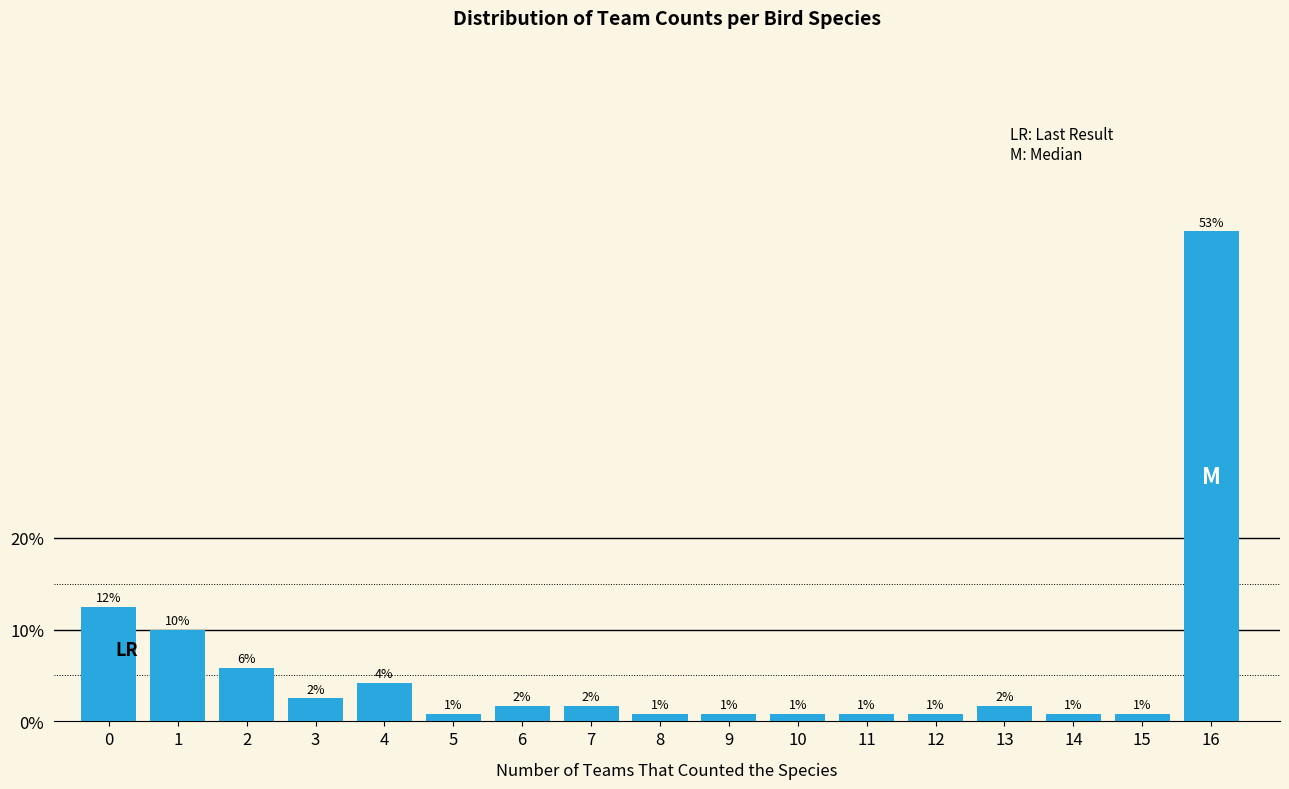

How many bars are there in total?

17